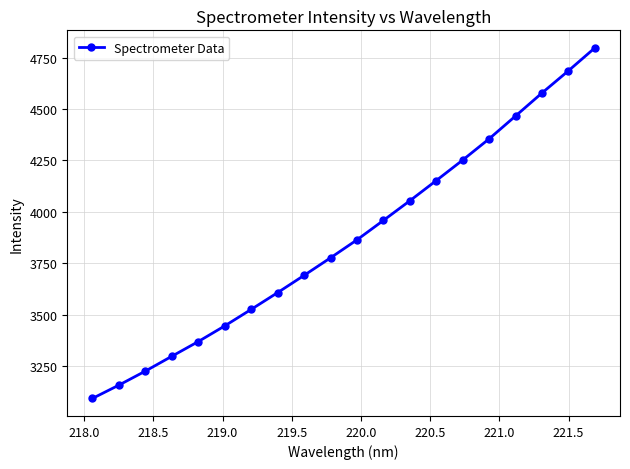

How many values exceed 3863?

10